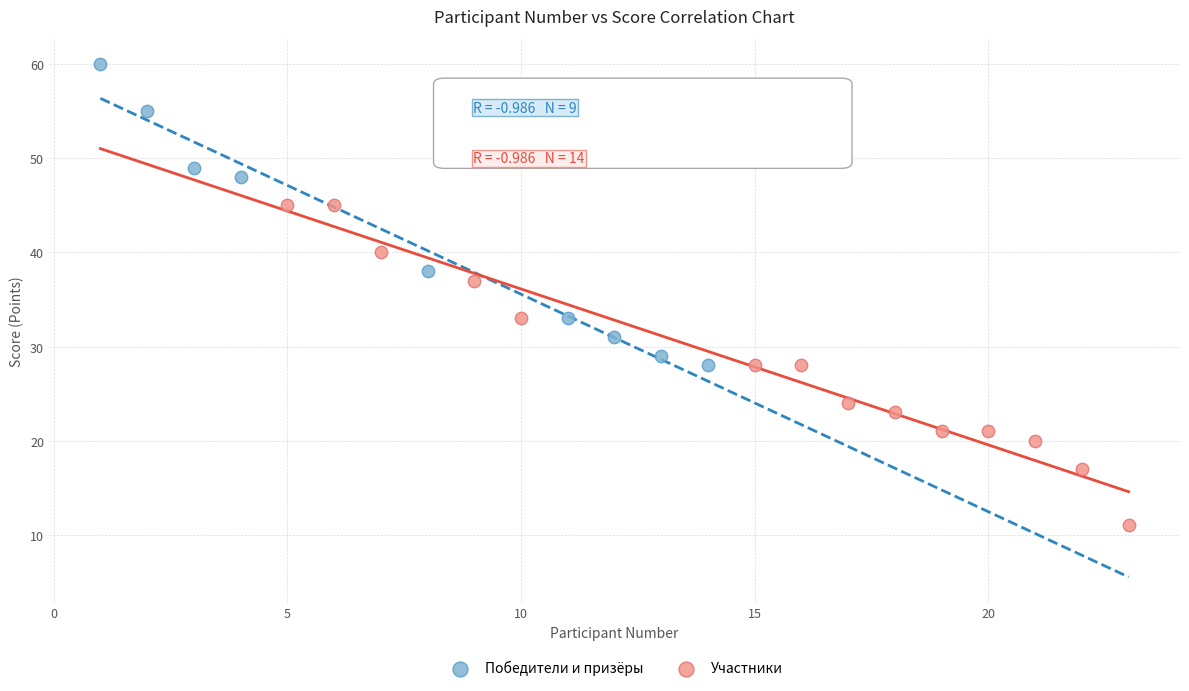

Which series contains the lowest Y value?

Участники